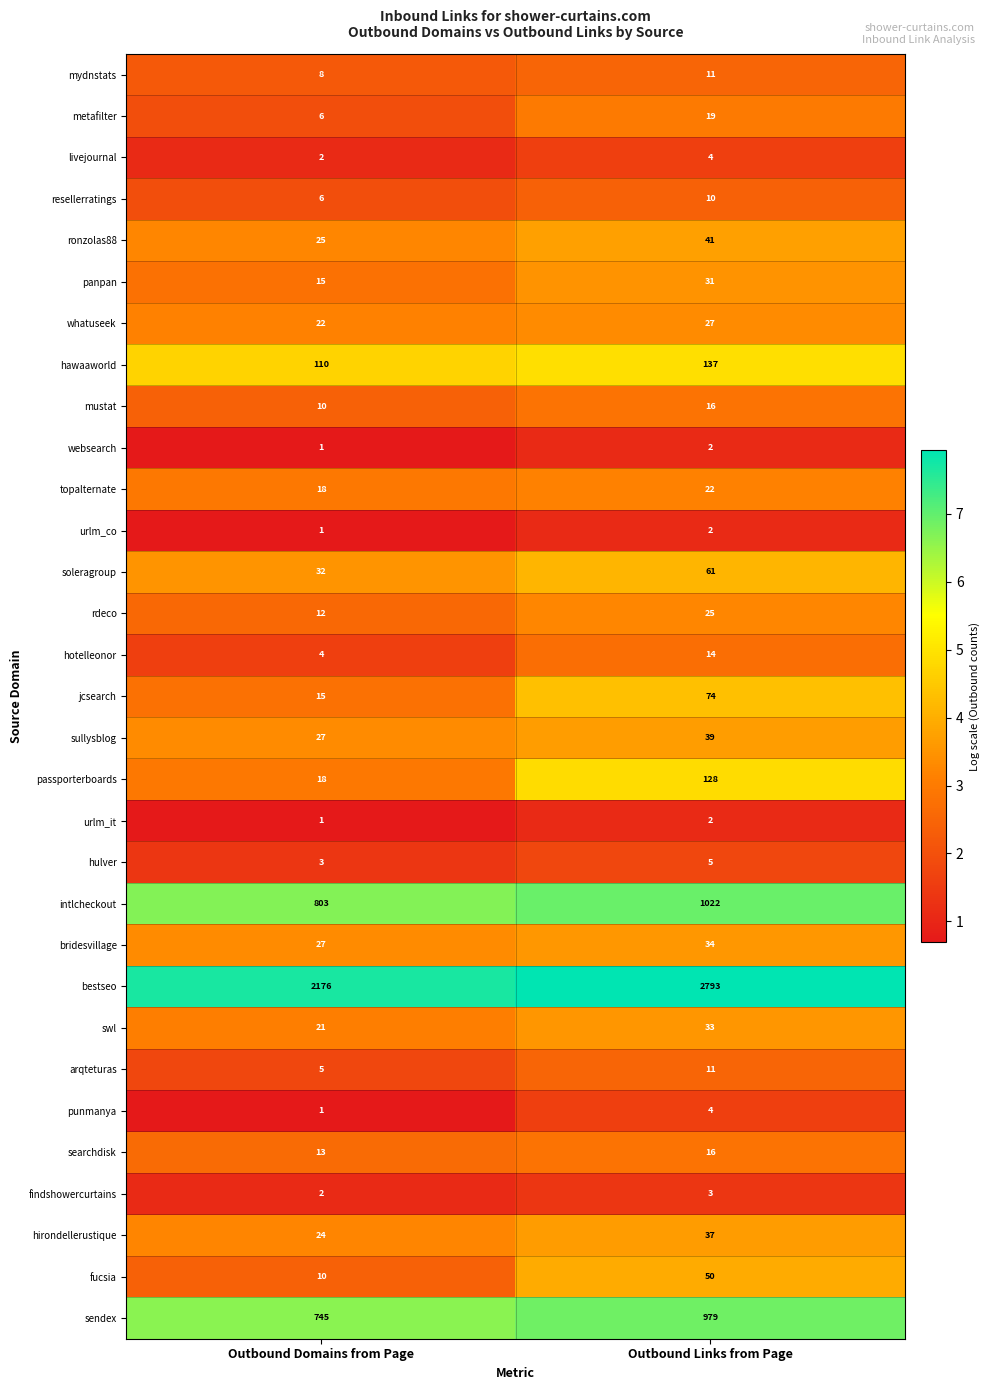

Which series has the largest total across all categories?

bestseo